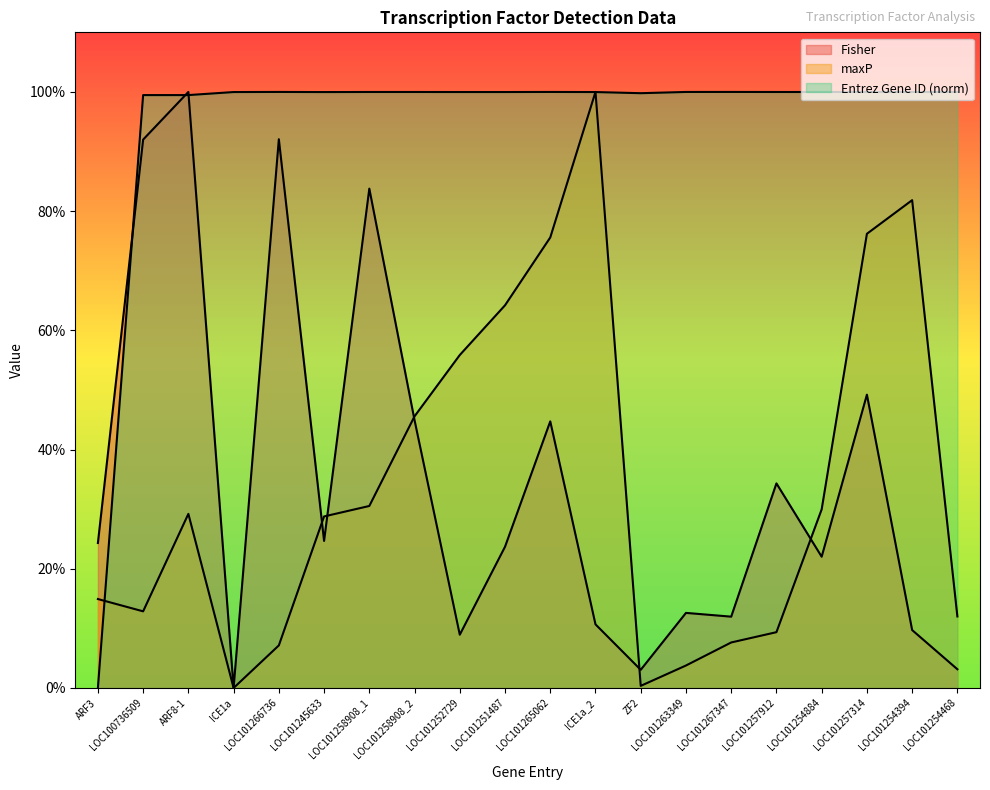

At which label is Fisher closest to 0?

ICE1a